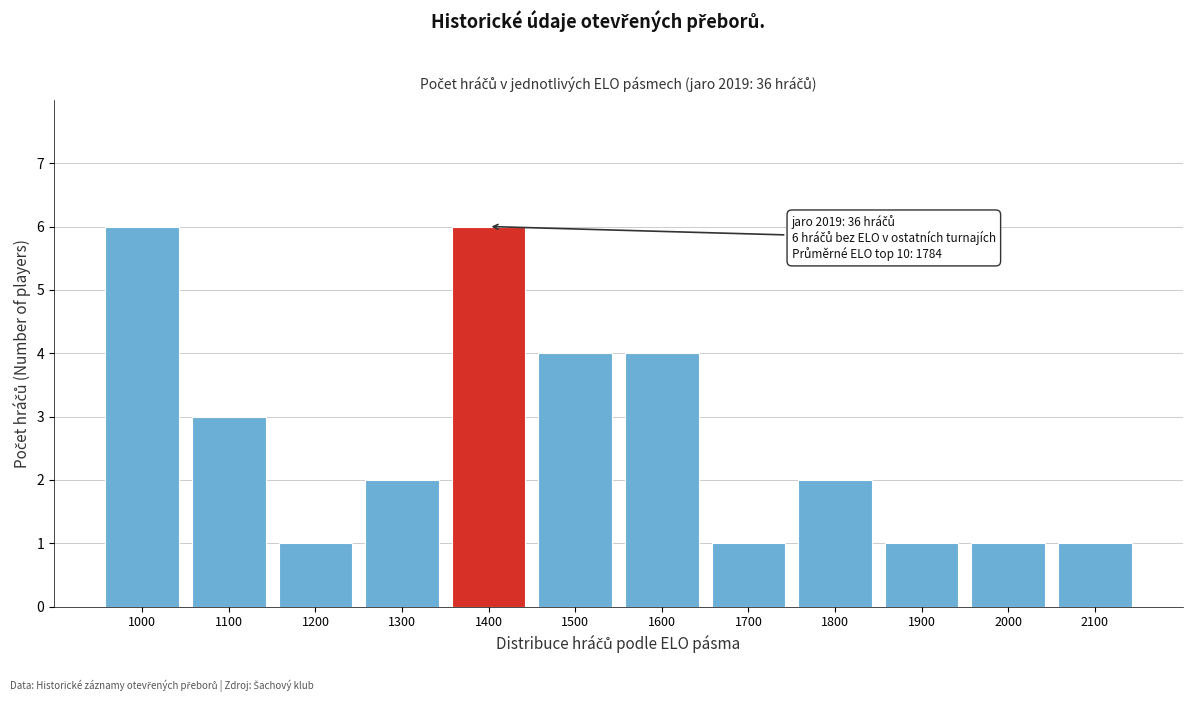

Reading left to right, extract all data points from this chart.

1000=6	1100=3	1200=1	1300=2	1400=6	1500=4	1600=4	1700=1	1800=2	1900=1	2000=1	2100=1